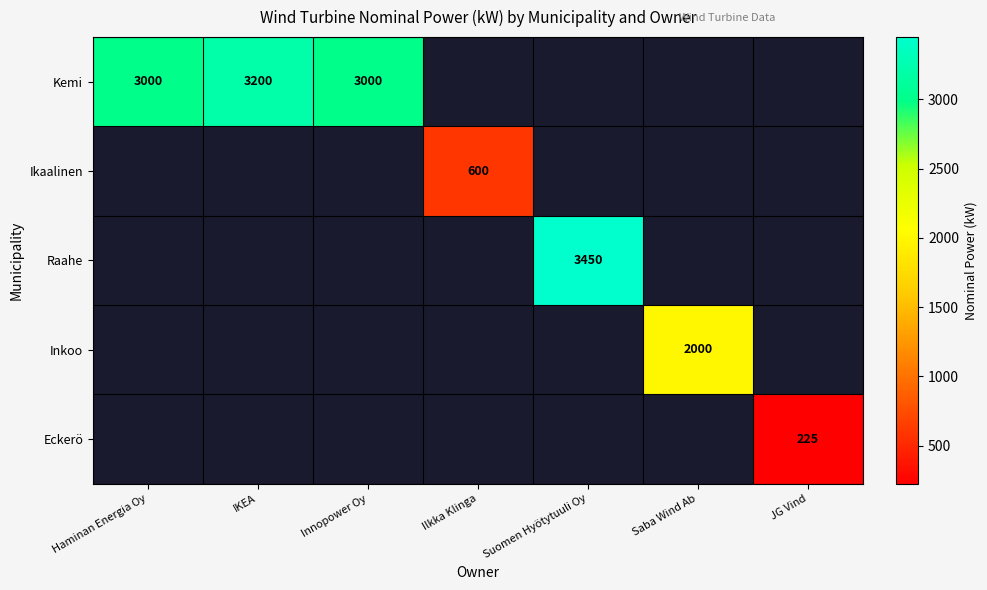

At how many categories does at least one series exceed 2208?

4